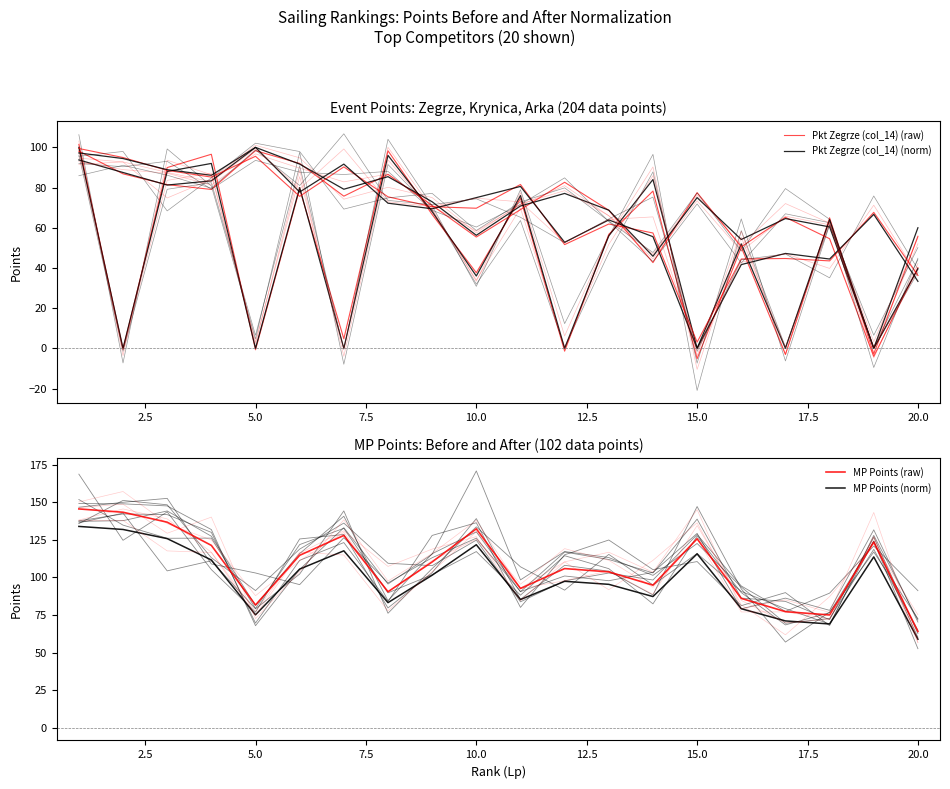

True or false: Pkt Zegrze (col_14) (raw) has a value of 38.3 at 10.

False